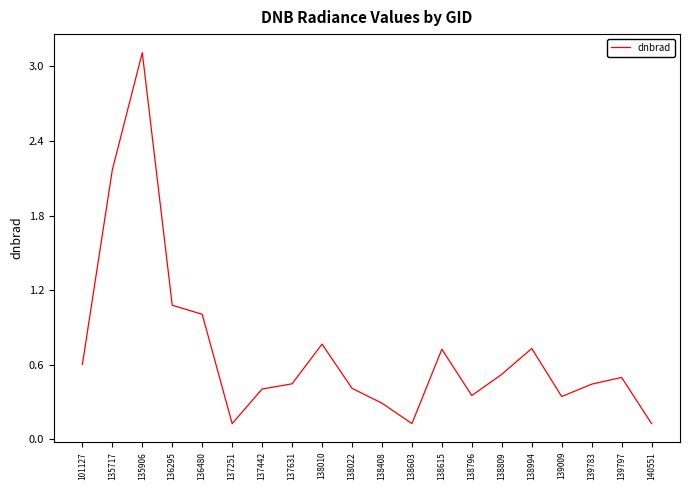

What is the greatest value displayed?

3.1